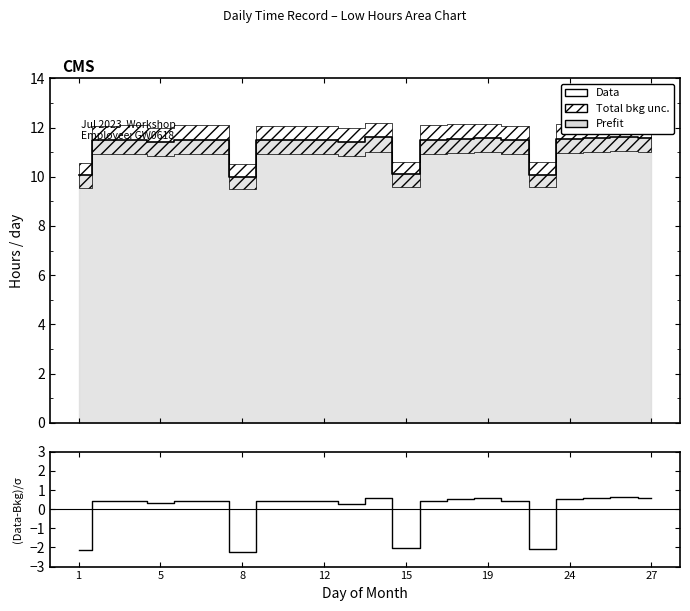

True or false: Data and (Data-Bkg)/σ cross at least once.

False